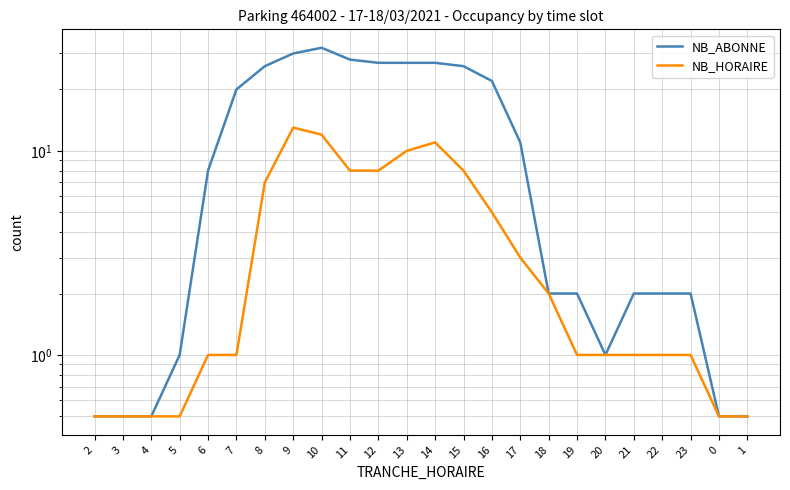

At which category is the sum across all series the highest?

10